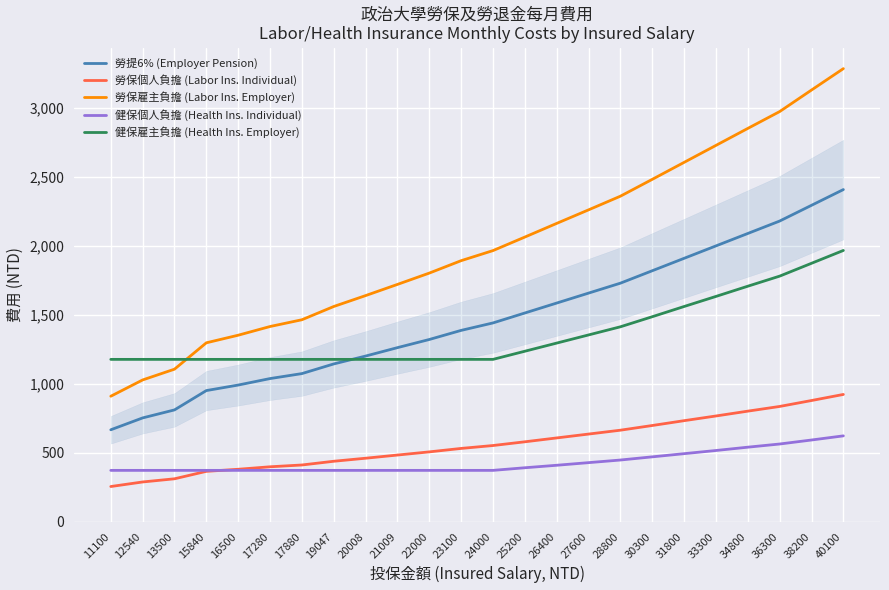

Which series has the largest total across all categories?

勞保雇主負擔 (Labor Ins. Employer)